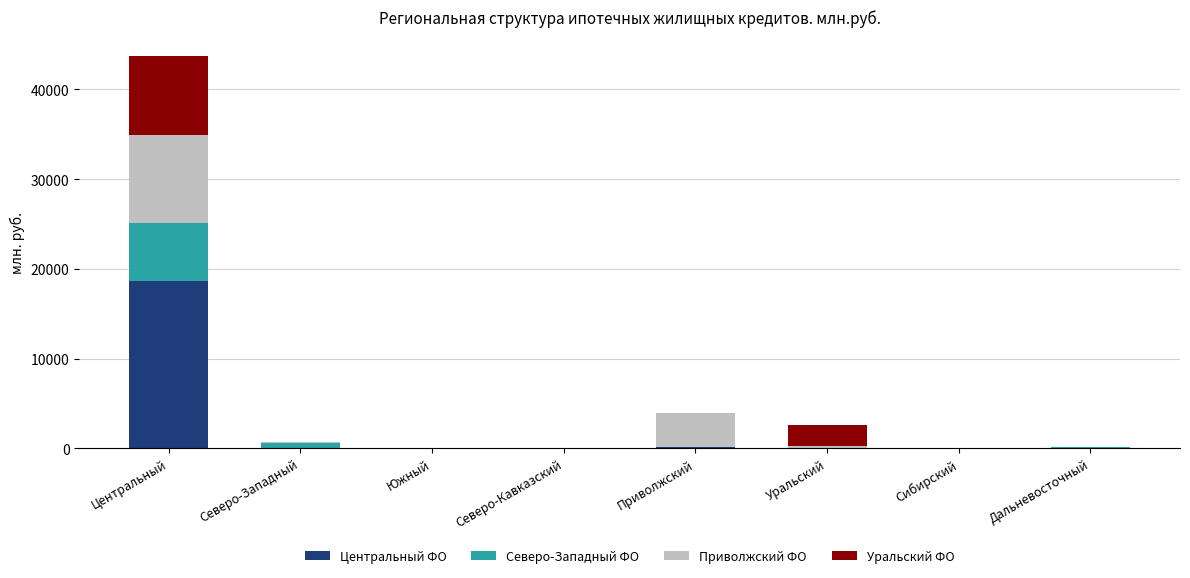

How many categories are shown in the chart?

8